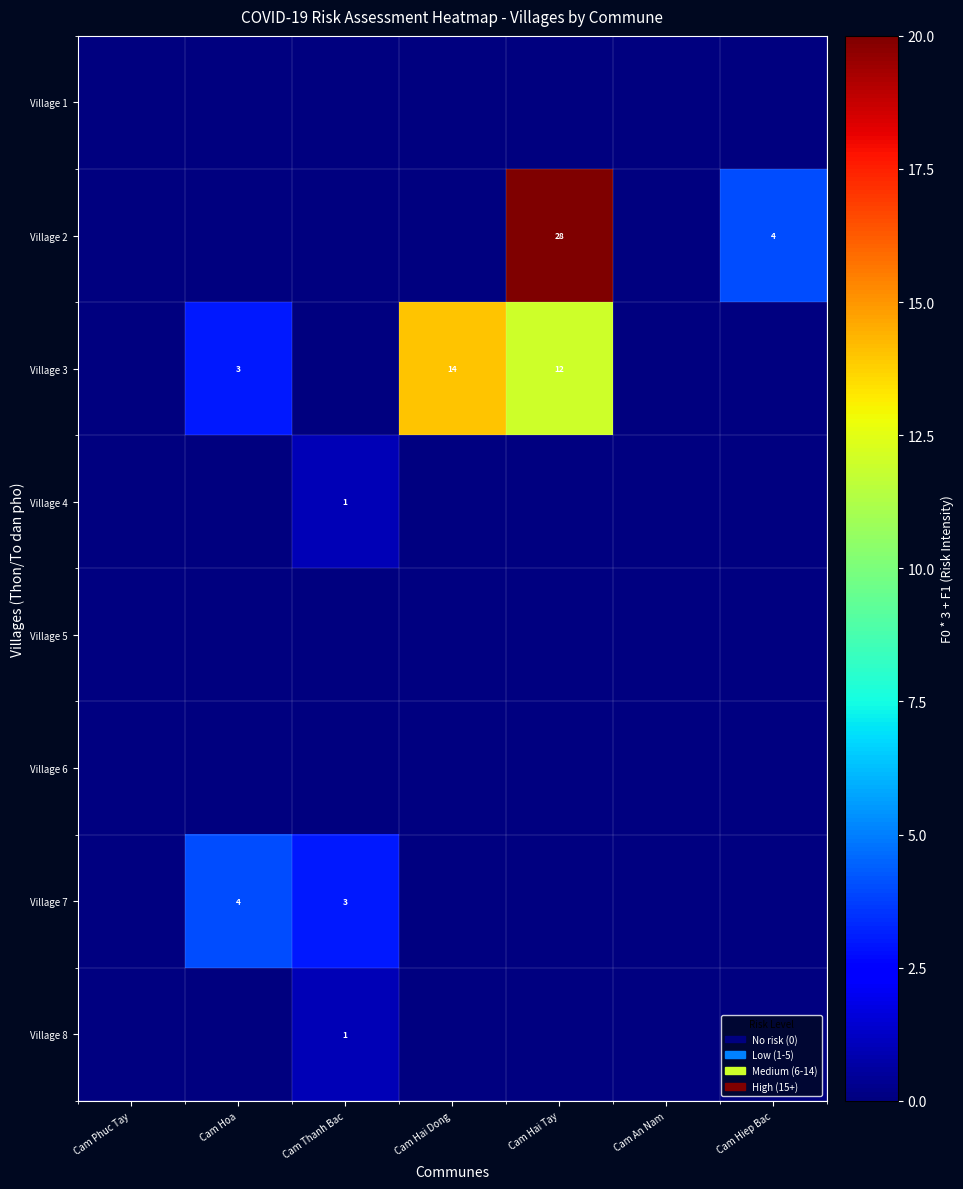

The value of Village 2 at Cam Hai Tay is 28. True or false?

True